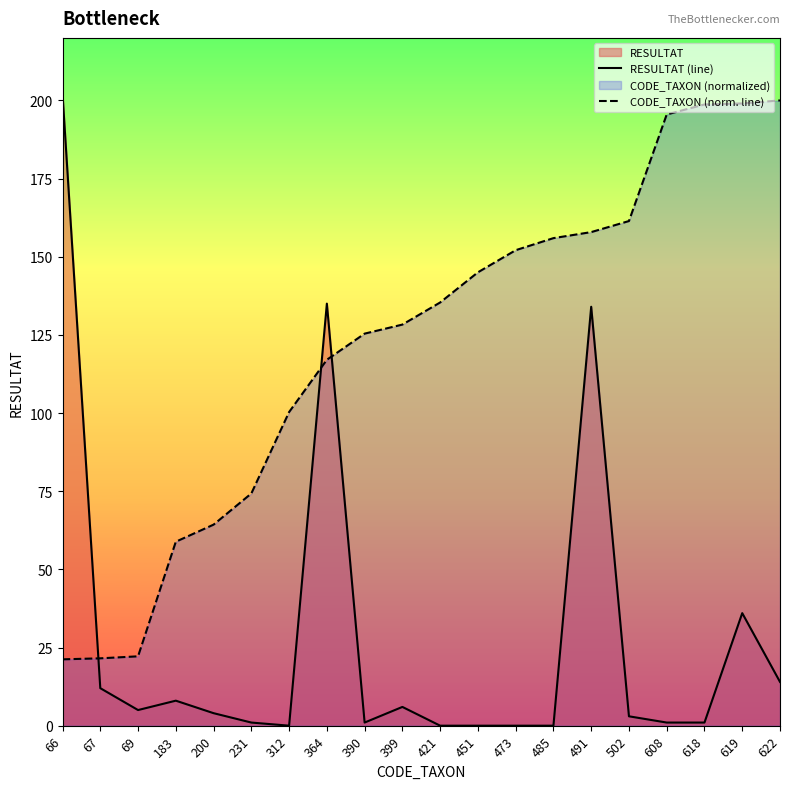

Which series has the largest total across all categories?

CODE_TAXON (norm. line)